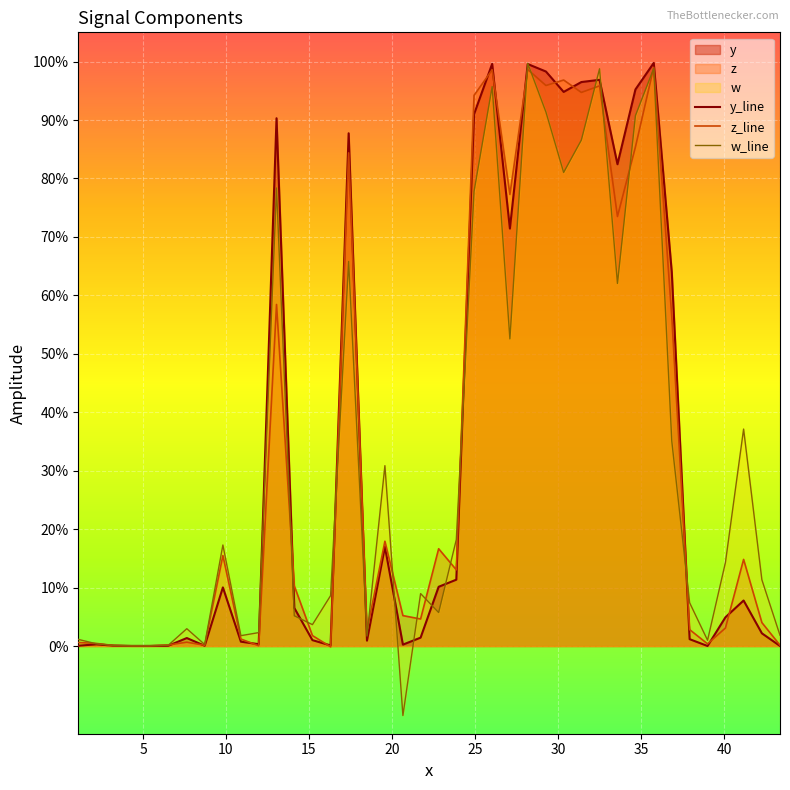

True or false: z_line has more than 1 interior local peaks.

True